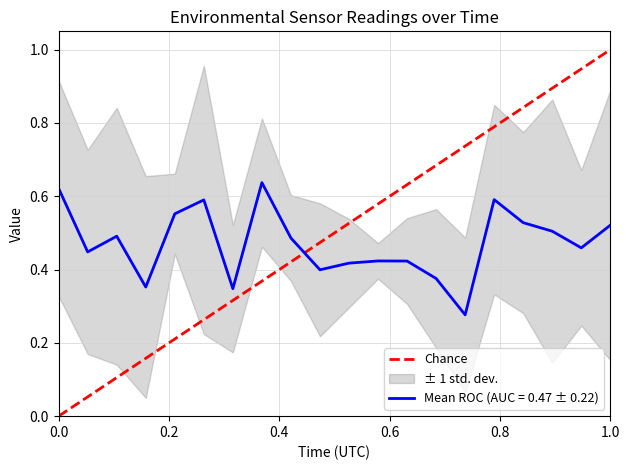

True or false: Mean ROC (AUC = 0.47 ± 0.22) has a value of 0.4 at 0.0.

False